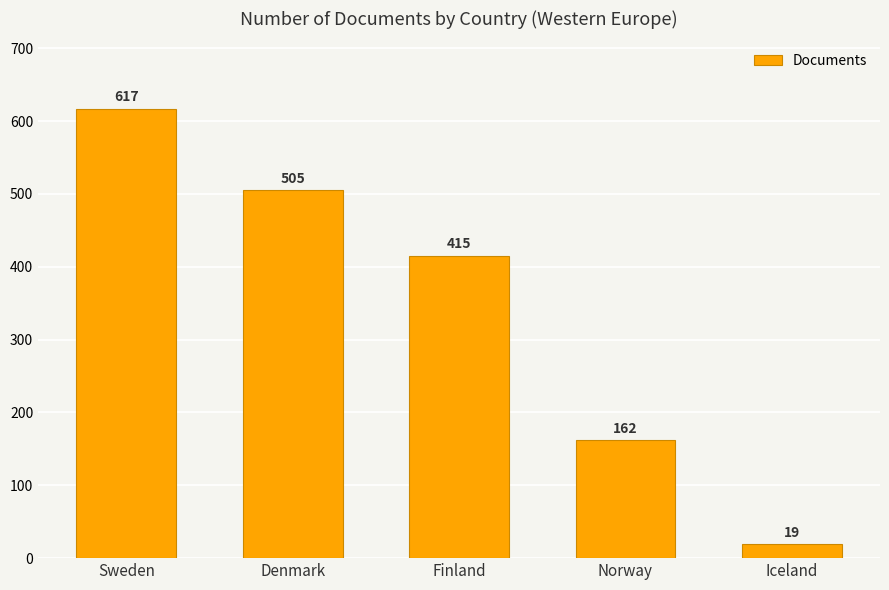

Reading right to left, extract all data points from this chart.

Iceland=19	Norway=162	Finland=415	Denmark=505	Sweden=617